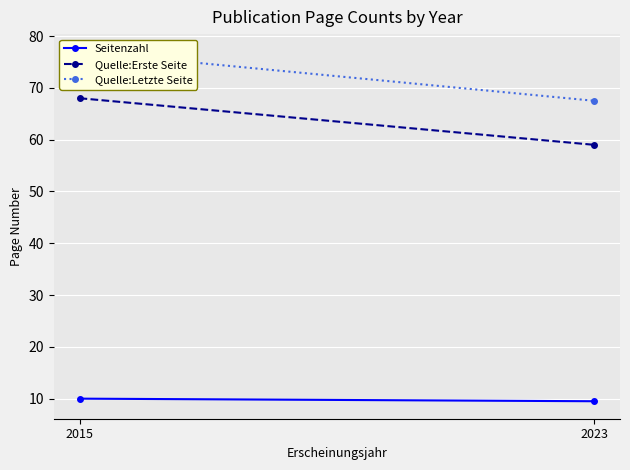

What is the difference between the highest and lowest values at 2023?

58.0